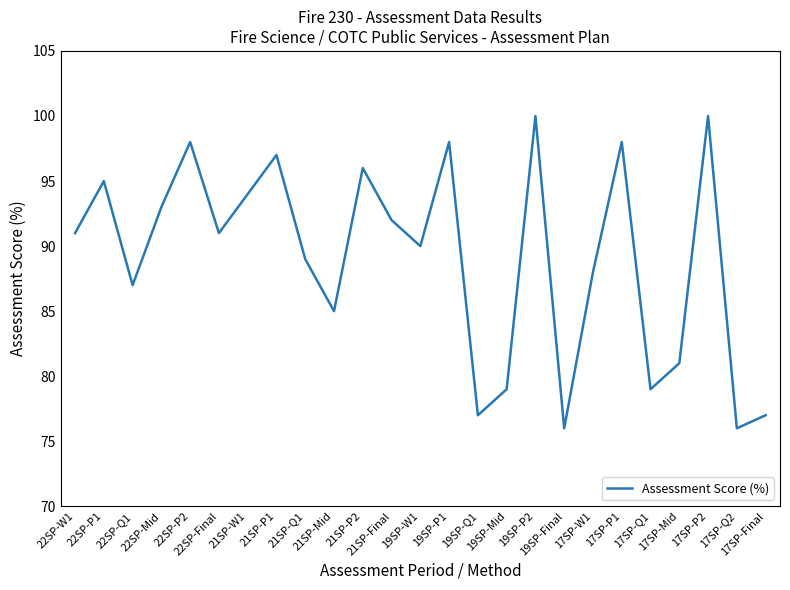

At which category does the data reach its first local peak?

22SP-P1